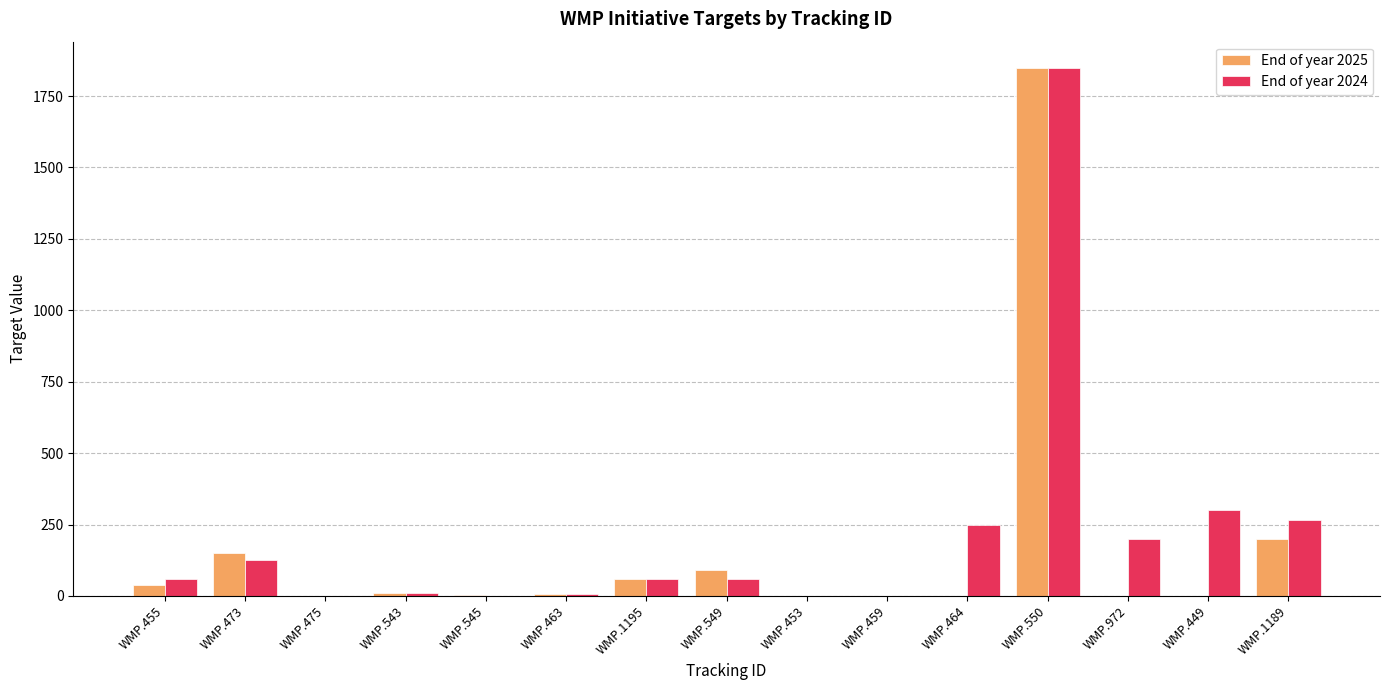

What is the total value across all series at WMP.449?

300.0